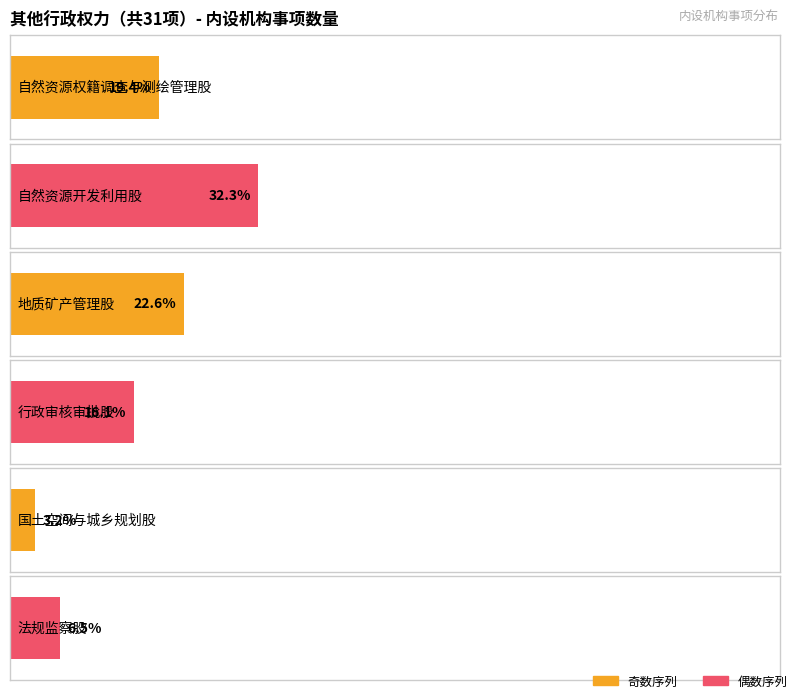

Reading left to right, transcribe all the data shown in this chart.

自然资源权籍调查与测绘管理股=6	自然资源开发利用股=10	地质矿产管理股=7	行政审核审批股=5	国土空间与城乡规划股=1	法规监察股=2